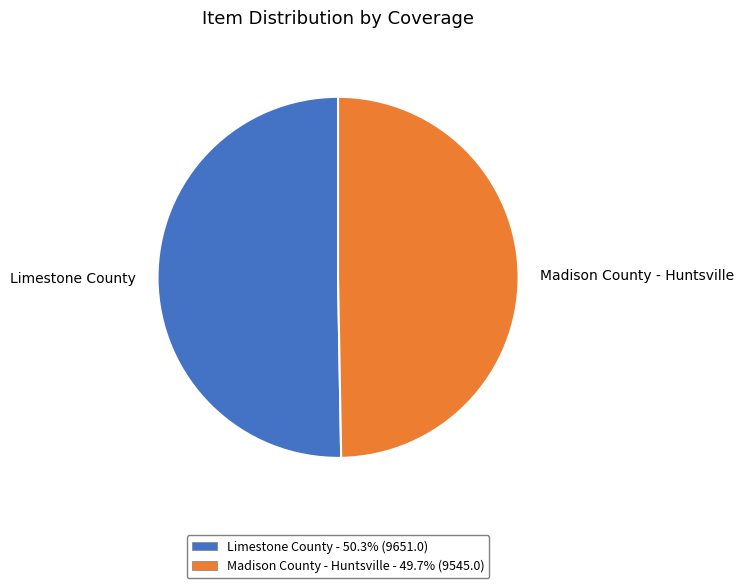

Which slice is the largest?

Limestone County